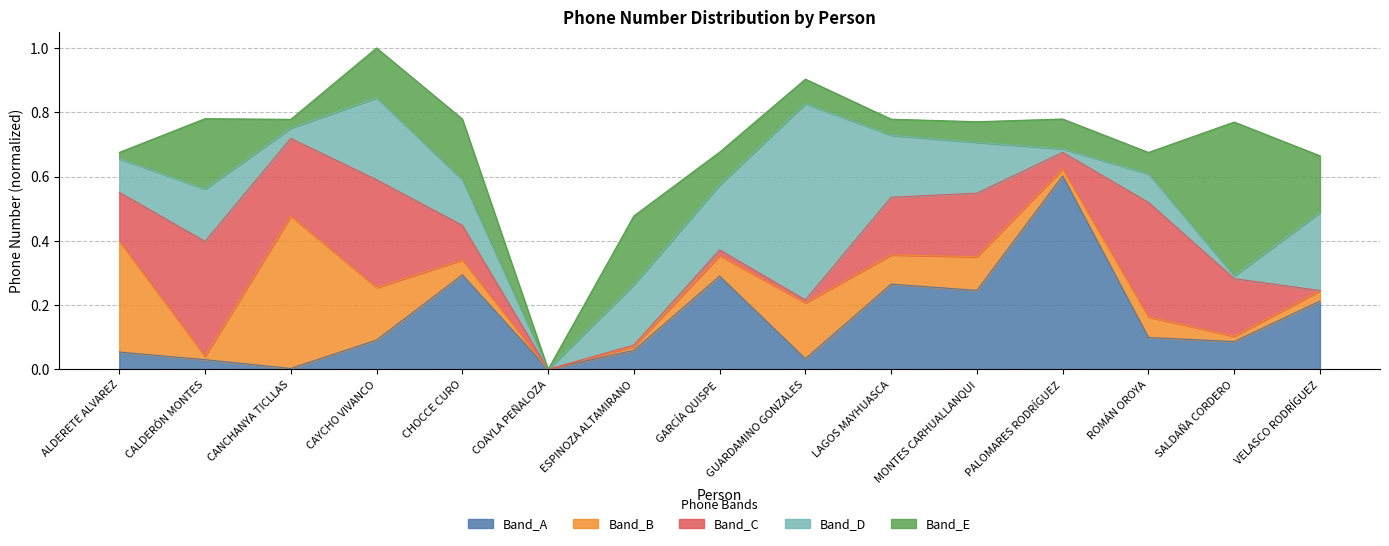

List the labels in order of value, smallest first.

COAYLA PEÑALOZA, ESPINOZA ALTAMIRANO, VELASCO RODRÍGUEZ, ALDERETE ALVAREZ, ROMÁN OROYA, GARCÍA QUISPE, SALDAÑA CORDERO, MONTES CARHUALLANQUI, CANCHANYA TICLLAS, LAGOS MAYHUASCA, PALOMARES RODRÍGUEZ, CHOCCE CURO, CALDERÓN MONTES, GUARDAMINO GONZALES, CAYCHO VIVANCO